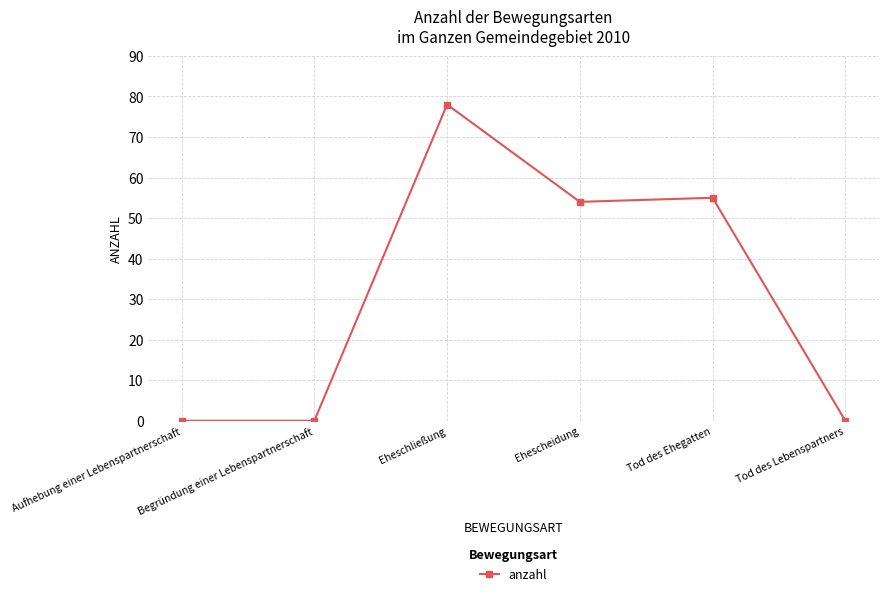

True or false: there are more than 1 points higher than both neighbors.

True